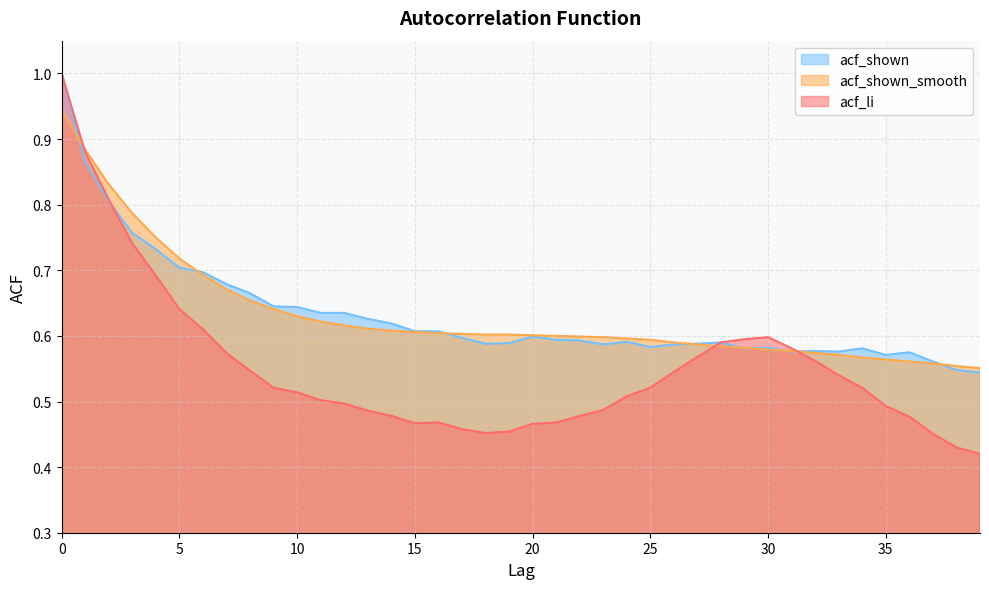

What is the difference between the acf_shown values at 9 and 30?

0.1